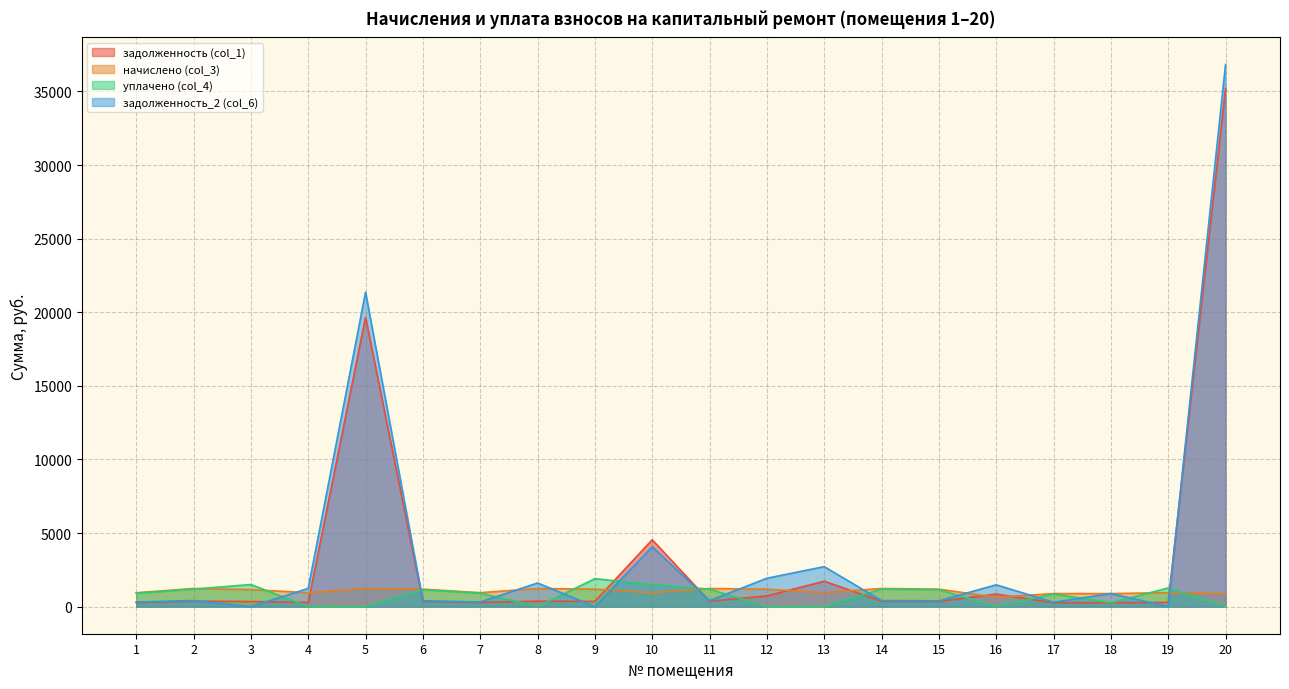

Is the value of задолженность_2 (col_6) at 13 greater than the value of задолженность (col_1) at 10?

No